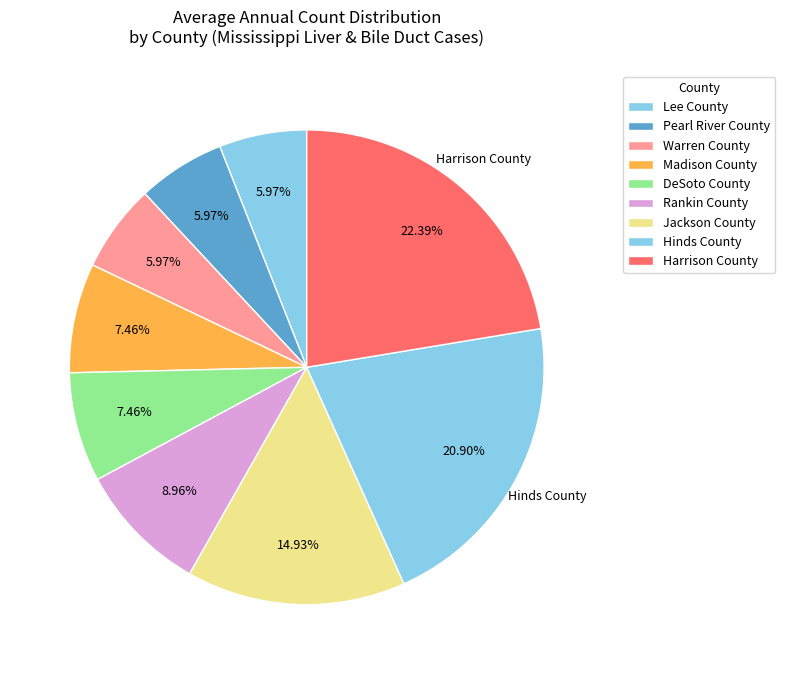

How many segments does this pie chart have?

9